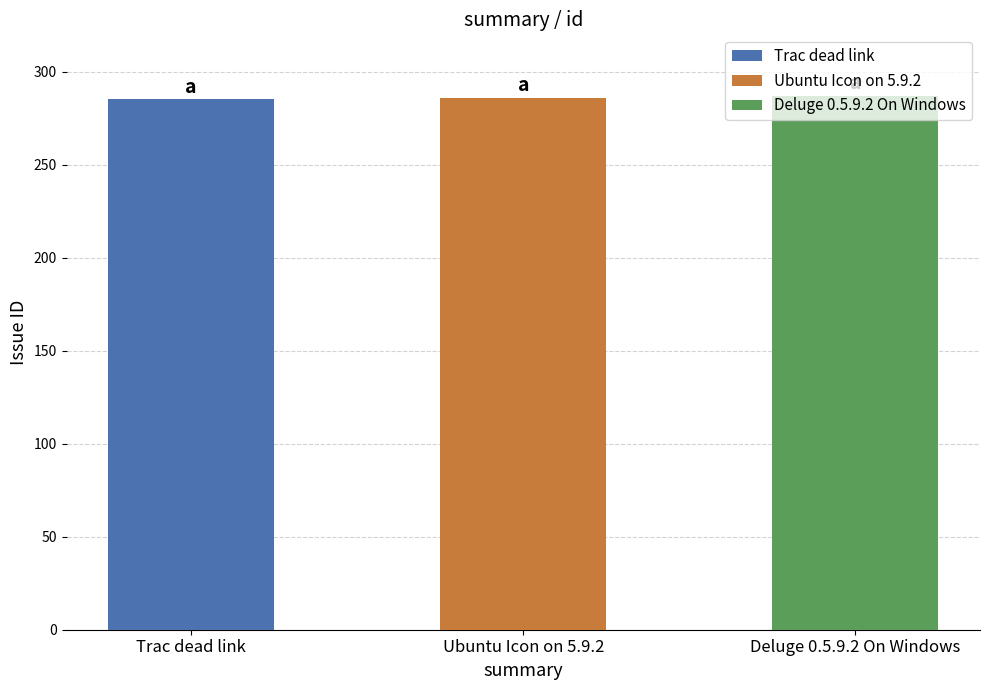

Approximately how many times larger is the value at Ubuntu Icon on 5.9.2 compared to Deluge 0.5.9.2 On Windows?

1.0